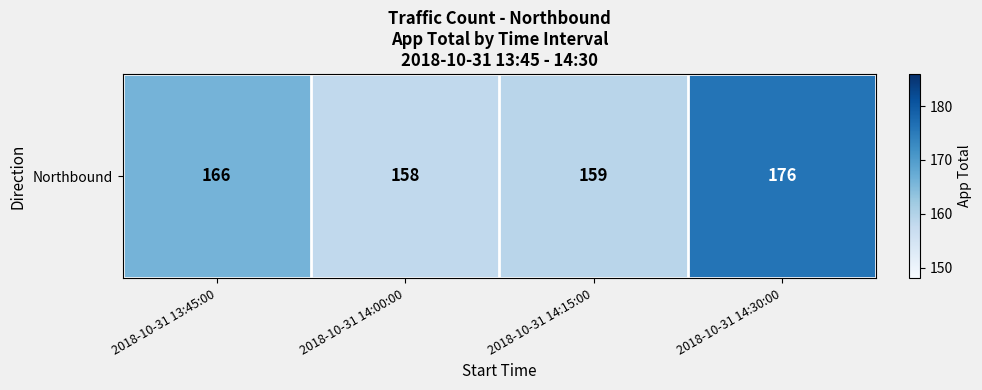

The chart shows a value of 158 at 2018-10-31 14:00:00. True or false?

True